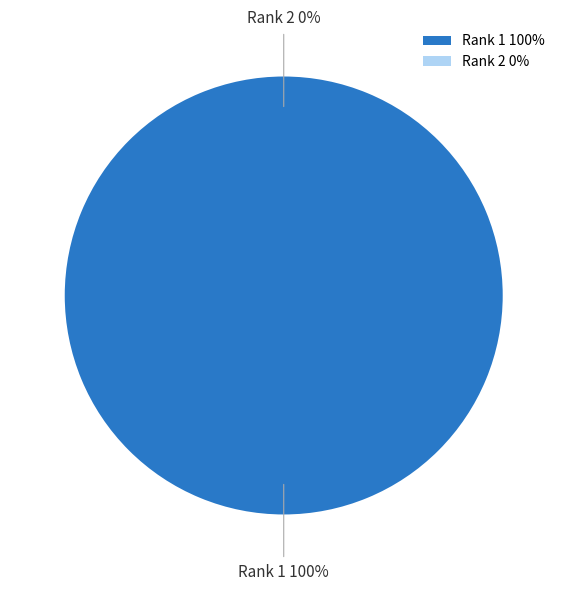

What percentage is the Rank 1 slice, to the nearest percent?

100%